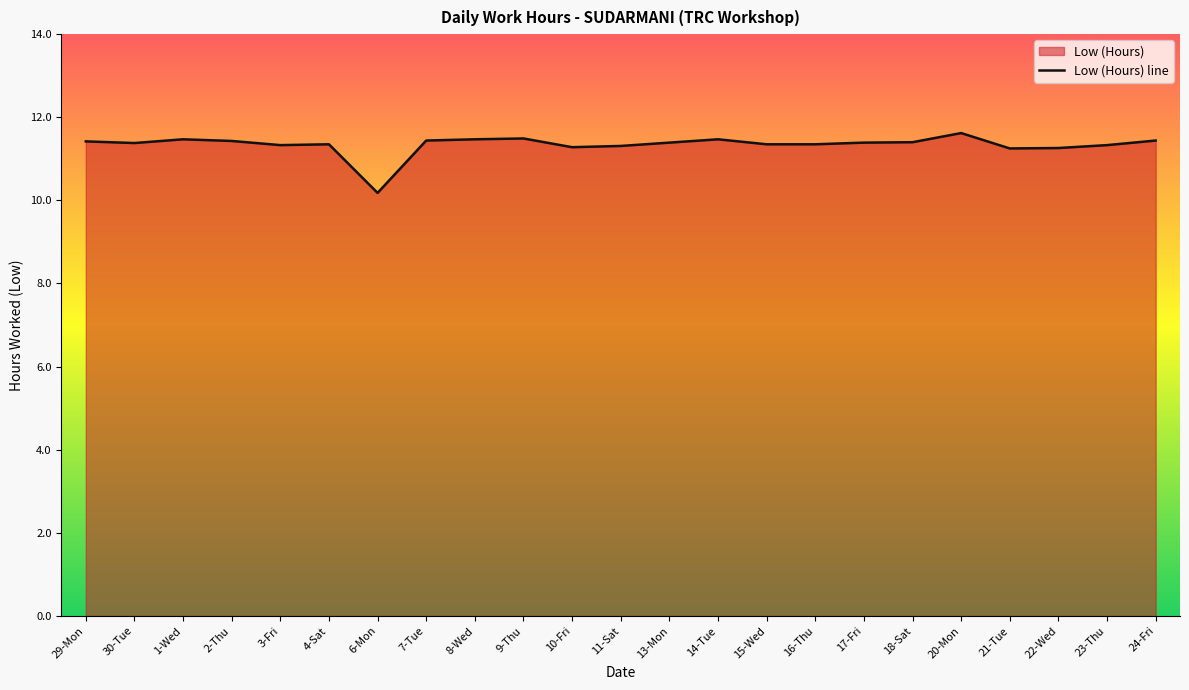

What is the label of the 22nd point from the left?

23-Thu